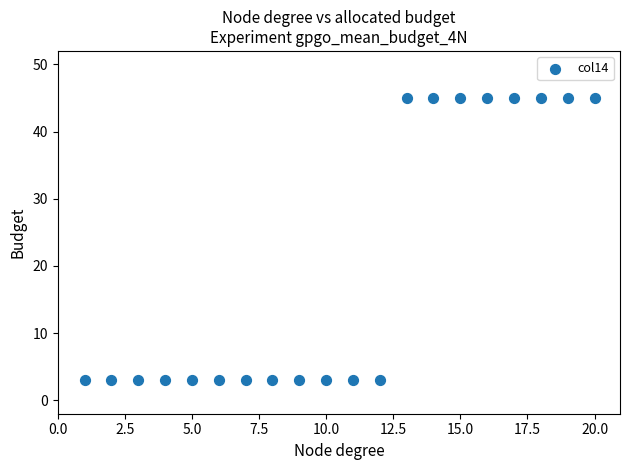

What is the range of Y values (max minus min)?

42